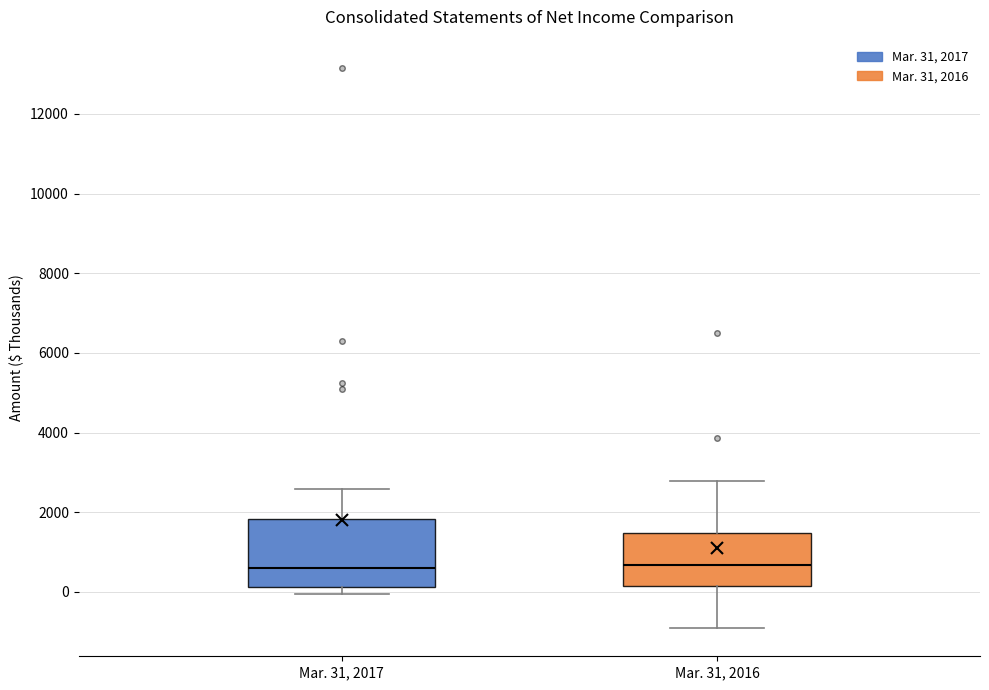

Which box is the tallest, from its lower edge to its upper edge?

Mar. 31, 2017